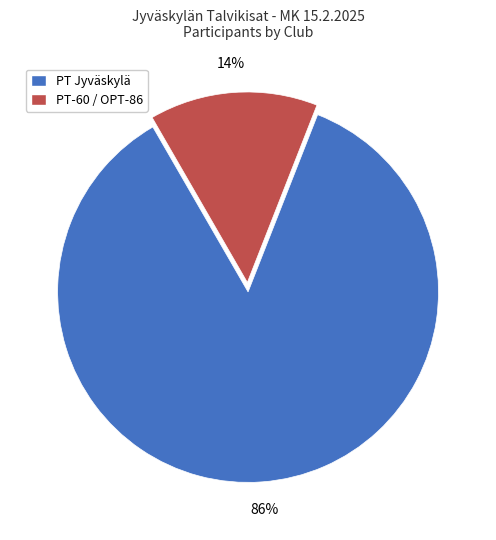

Combined, do PT-60 / OPT-86 and PT Jyväskylä account for over 50%?

Yes